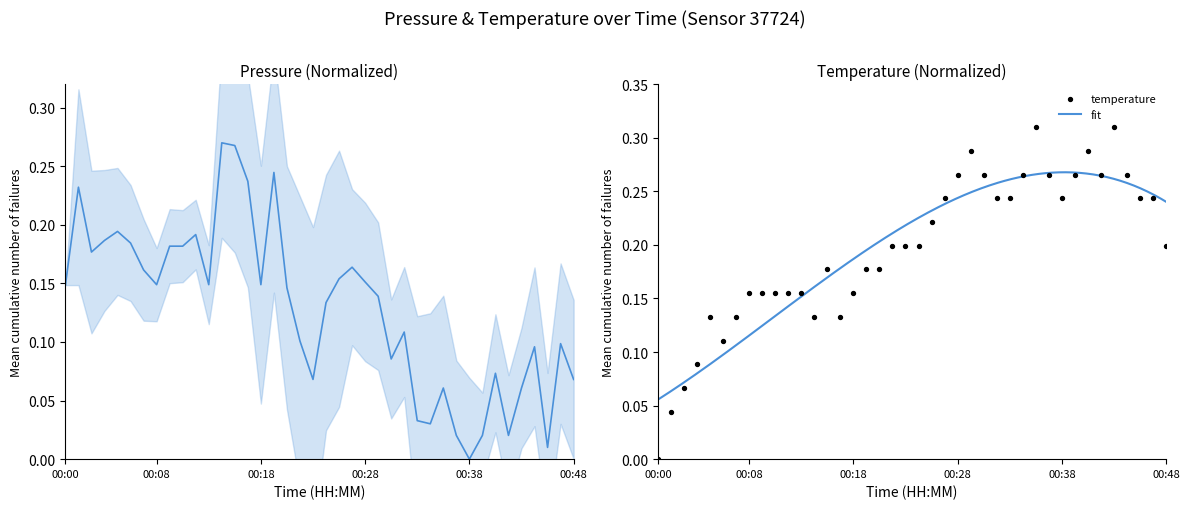

Which series has the widest spread of Y values?

temperature